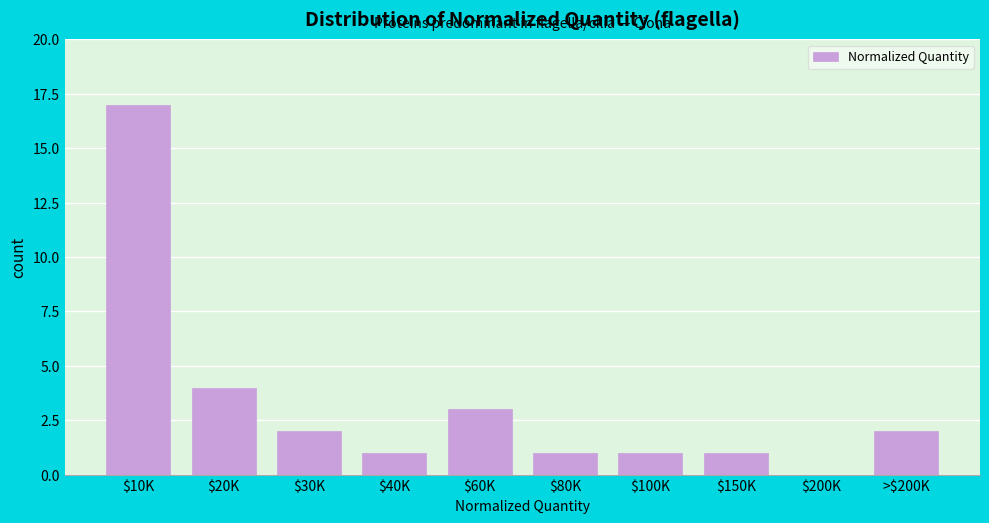

What is the greatest value displayed?

17